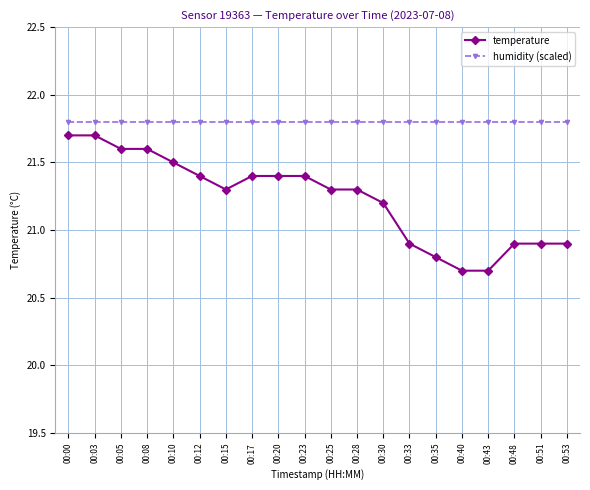

Reading left to right, transcribe all the data shown in this chart.

temperature: 00:00=21.7	00:03=21.7	00:05=21.6	00:08=21.6	00:10=21.5	00:12=21.4	00:15=21.3	00:17=21.4	00:20=21.4	00:23=21.4	00:25=21.3	00:28=21.3	00:30=21.2	00:33=20.9	00:35=20.8	00:40=20.7	00:43=20.7	00:48=20.9	00:51=20.9	00:53=20.9
humidity (scaled): 00:00=21.8	00:03=21.8	00:05=21.8	00:08=21.8	00:10=21.8	00:12=21.8	00:15=21.8	00:17=21.8	00:20=21.8	00:23=21.8	00:25=21.8	00:28=21.8	00:30=21.8	00:33=21.8	00:35=21.8	00:40=21.8	00:43=21.8	00:48=21.8	00:51=21.8	00:53=21.8